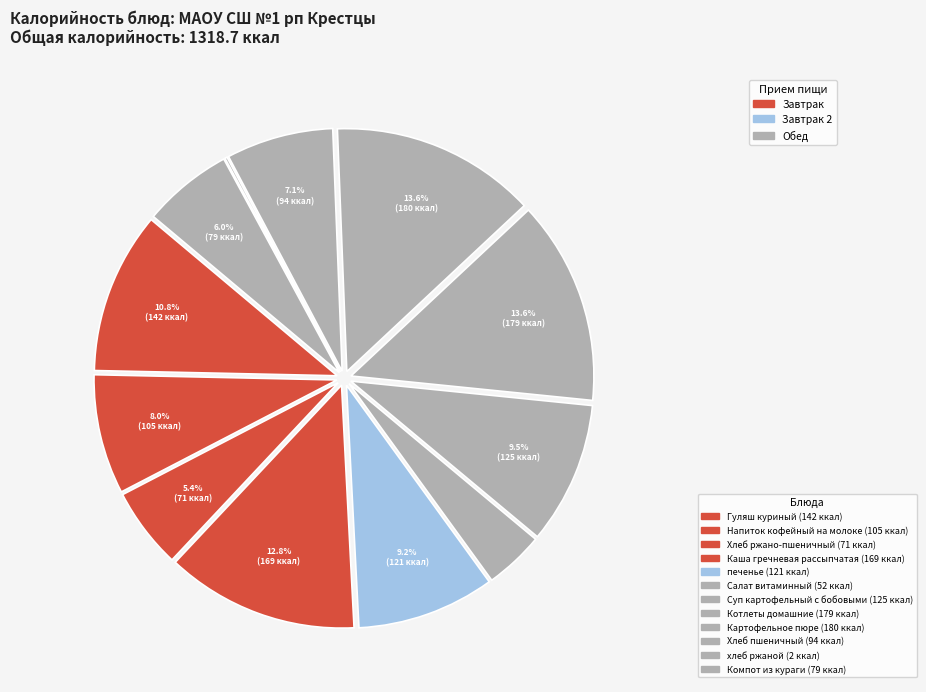

Which category has the biggest portion of the pie?

Картофельное пюре